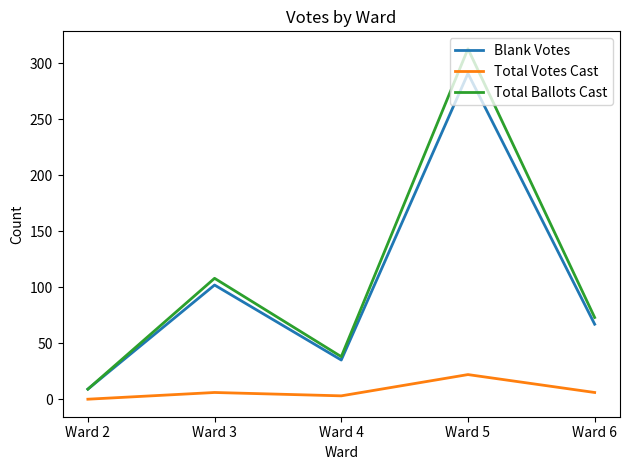

True or false: Total Votes Cast and Blank Votes cross at least once.

False